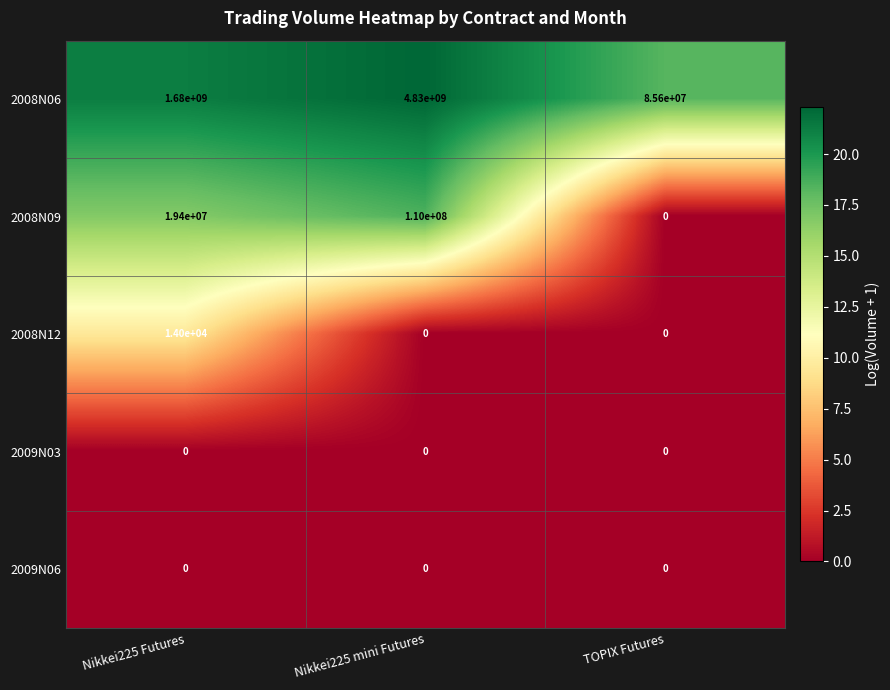

What is the difference between the 2008N09 values at TOPIX Futures and Nikkei225 mini Futures?

110000000